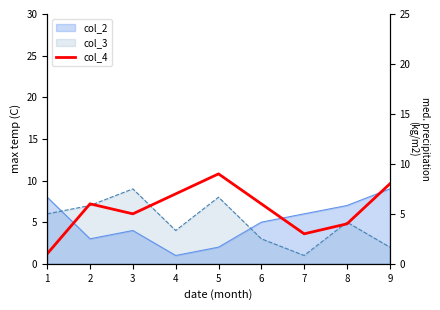

Which label corresponds to the largest value in the chart?

5